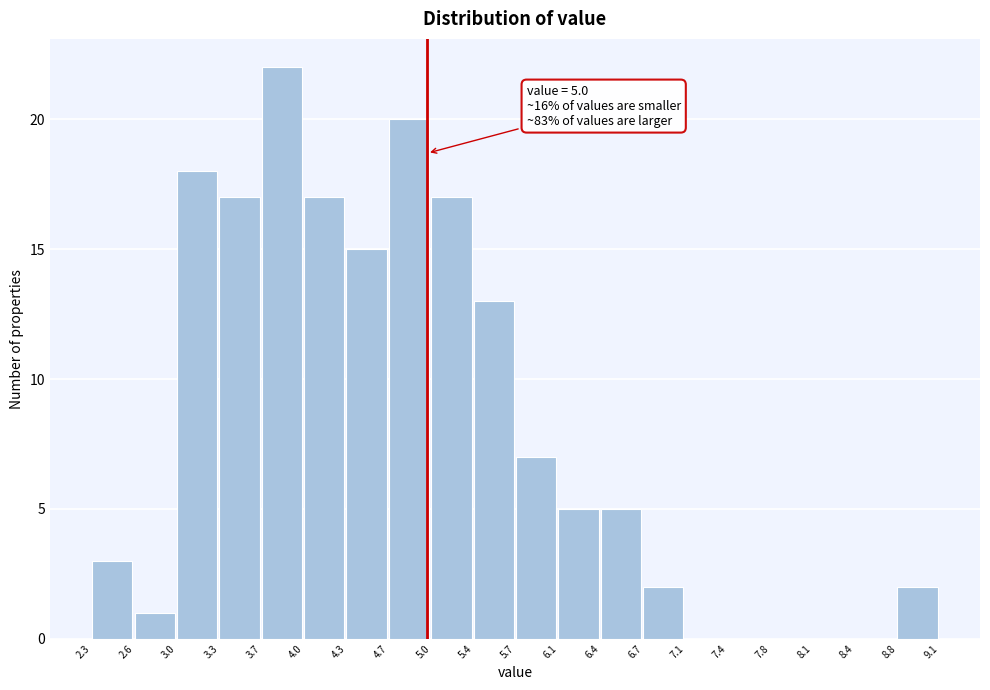

Which range on the x-axis has the tallest bar?

3.7 to 4.0